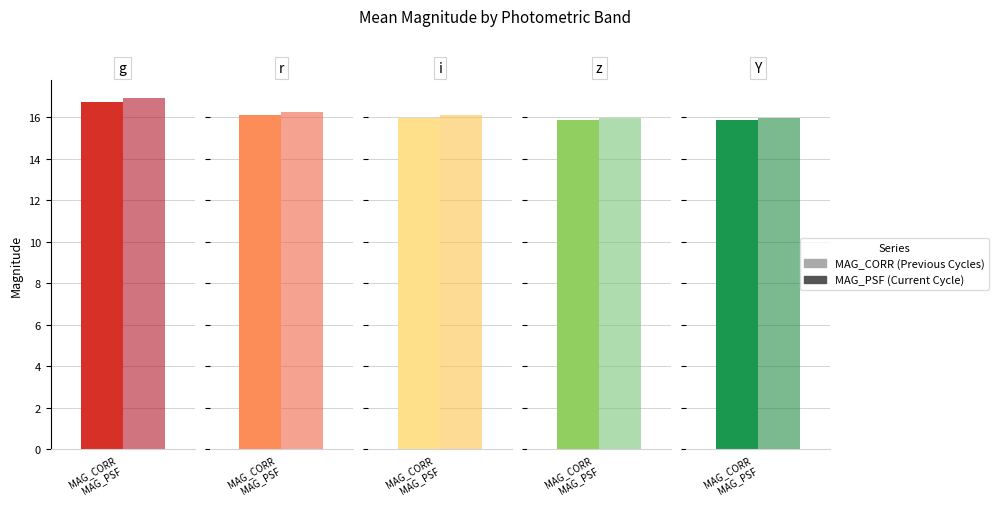

How many distinct data groups are displayed?

2